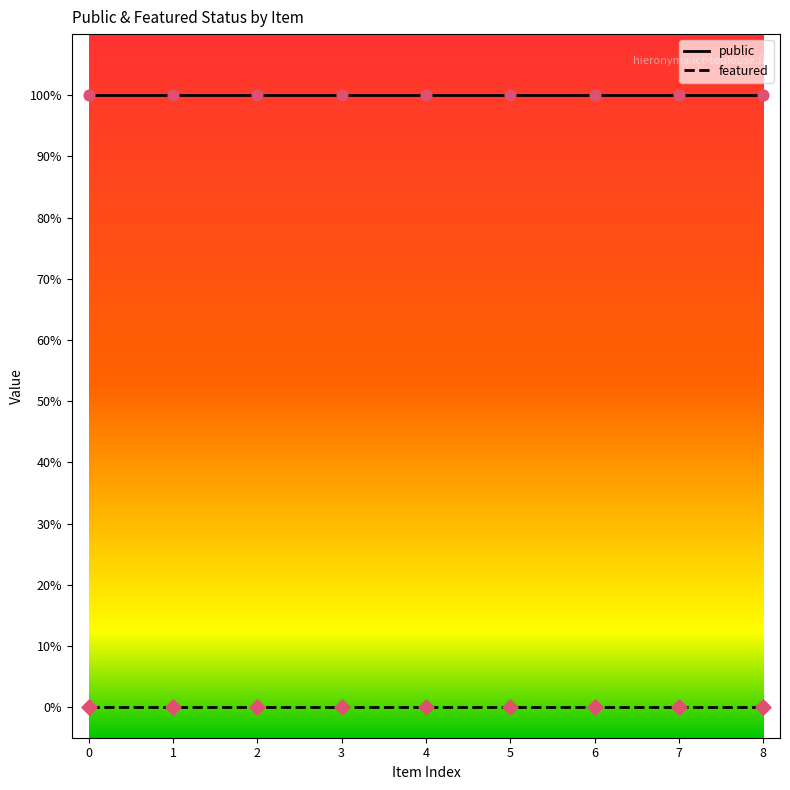

What are all the series names shown in the legend?

public, featured